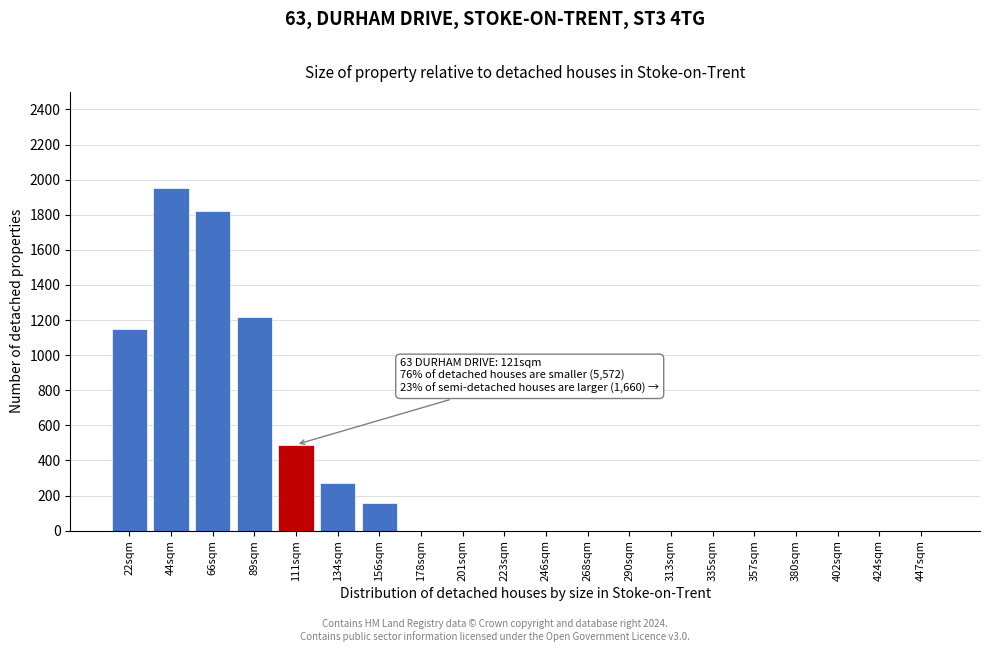

Reading right to left, what are all the values shown in this chart?

447sqm=0	424sqm=0	402sqm=0	380sqm=0	357sqm=0	335sqm=0	313sqm=0	290sqm=0	268sqm=0	246sqm=0	223sqm=0	201sqm=0	178sqm=0	156sqm=155	134sqm=270	111sqm=490	89sqm=1220	66sqm=1820	44sqm=1950	22sqm=1150